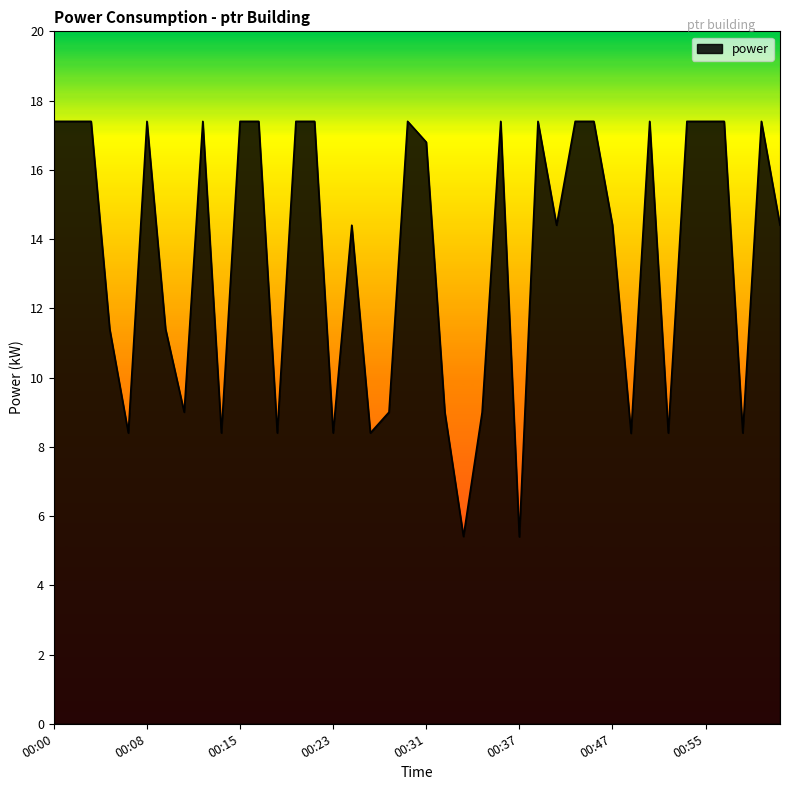

What is the minimum value shown in the chart?

5.4